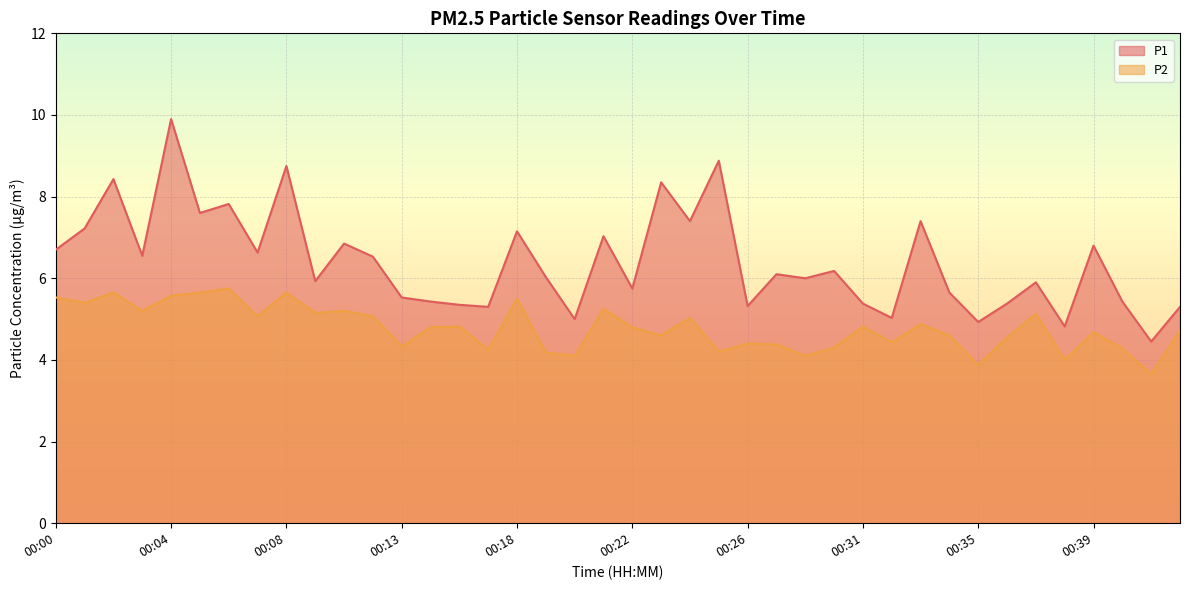

What is the value of the P1 point at the 2nd from the left?

7.2